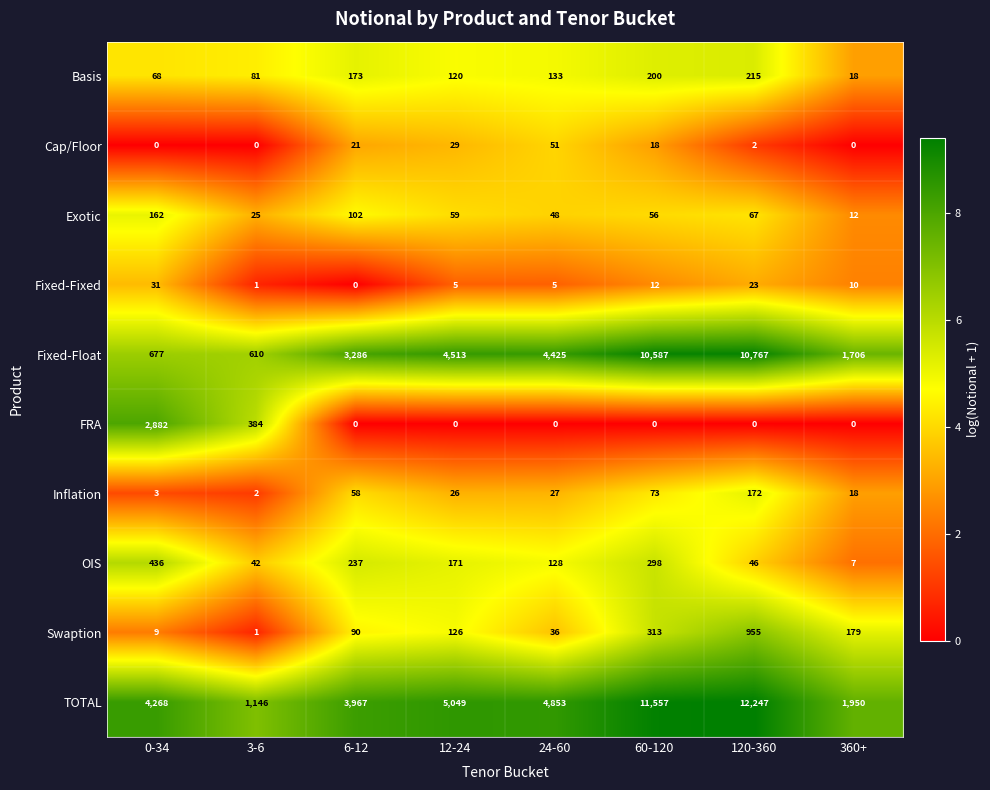

Which series changed the most between 3-6 and 120-360?

TOTAL